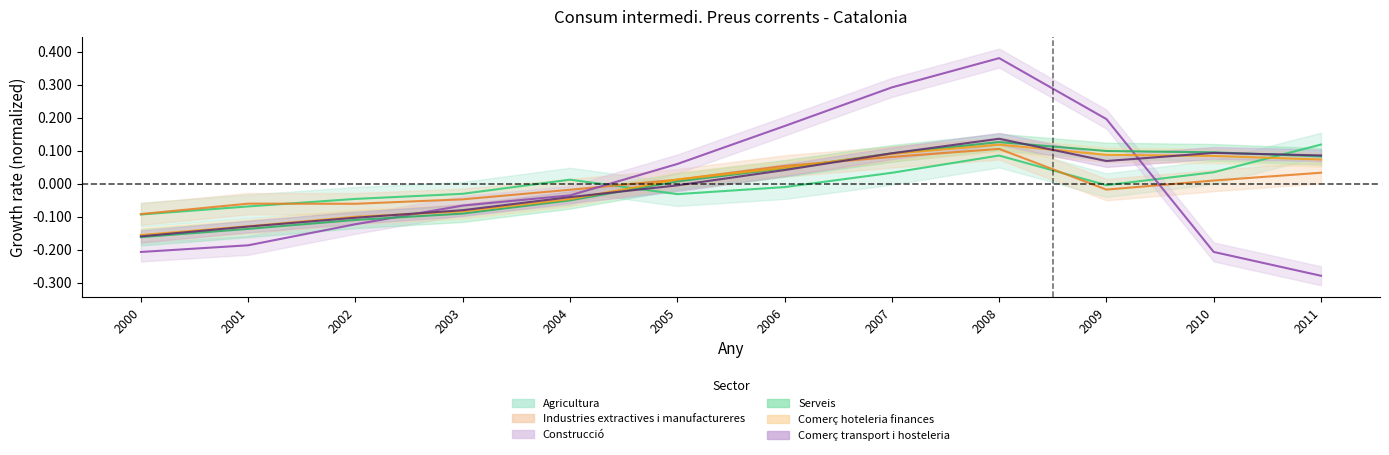

List the labels in order of Serveis value, smallest first.

2000, 2001, 2002, 2003, 2004, 2005, 2006, 2011, 2007, 2010, 2009, 2008